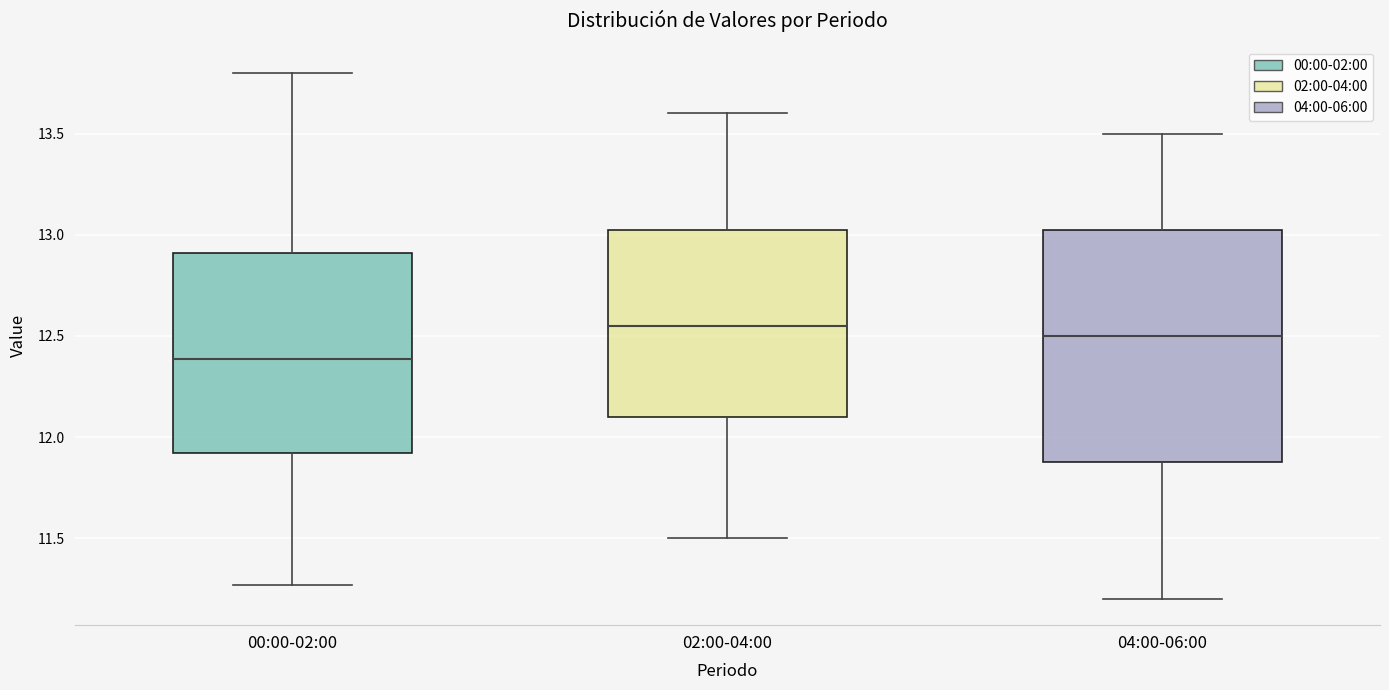

Comparing the boxes themselves (not the whiskers), which one is the tallest?

04:00-06:00